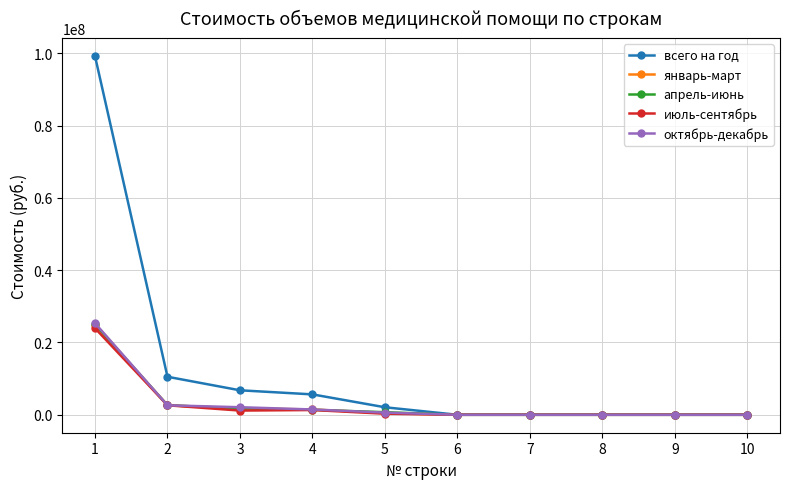

Does the chart have visible grid lines?

Yes